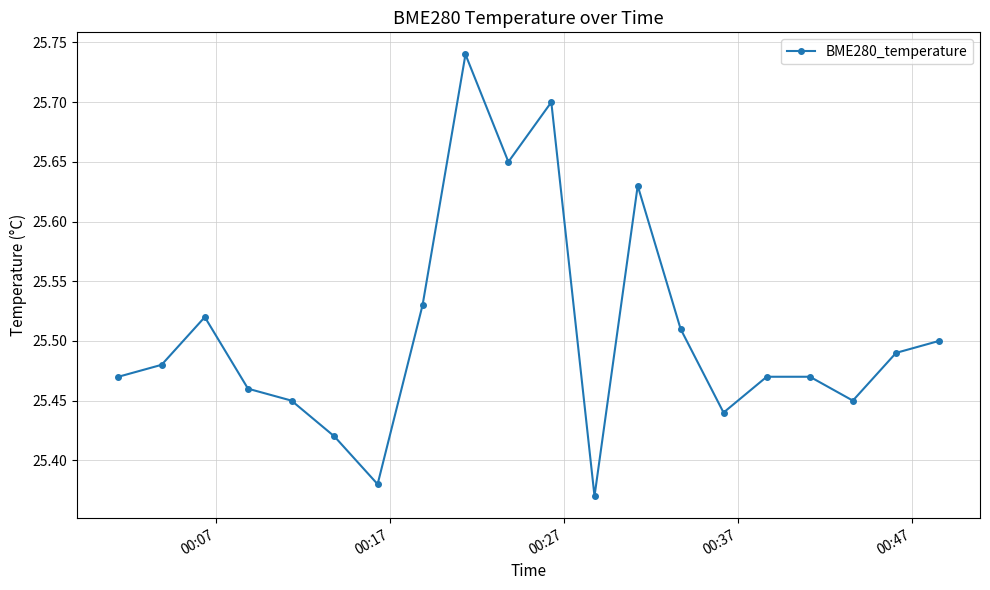

True or false: there are more than 0 points higher than both neighbors.

True